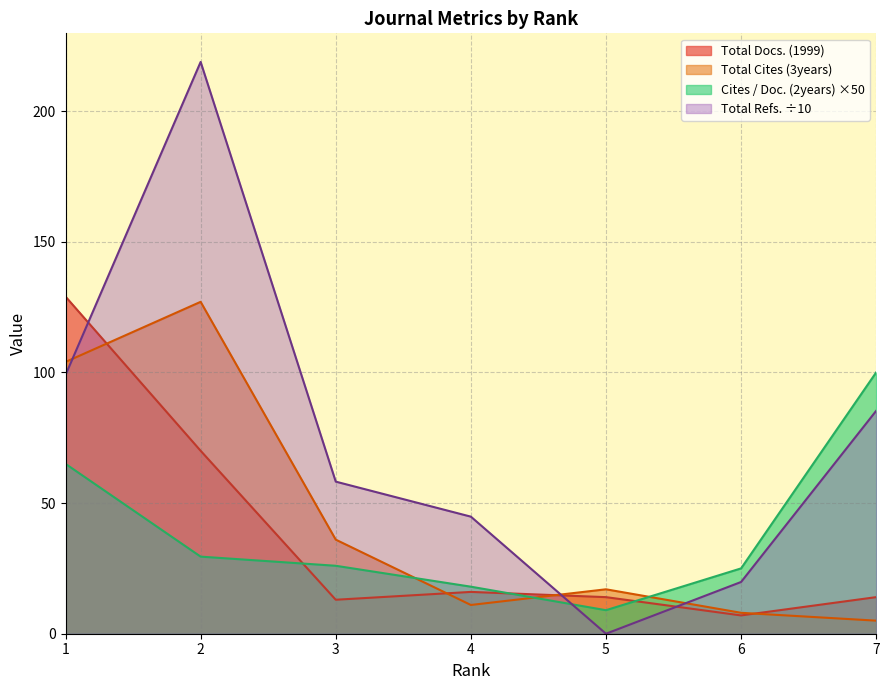

How many interior local peaks does the Total Cites (3years) series have?

2